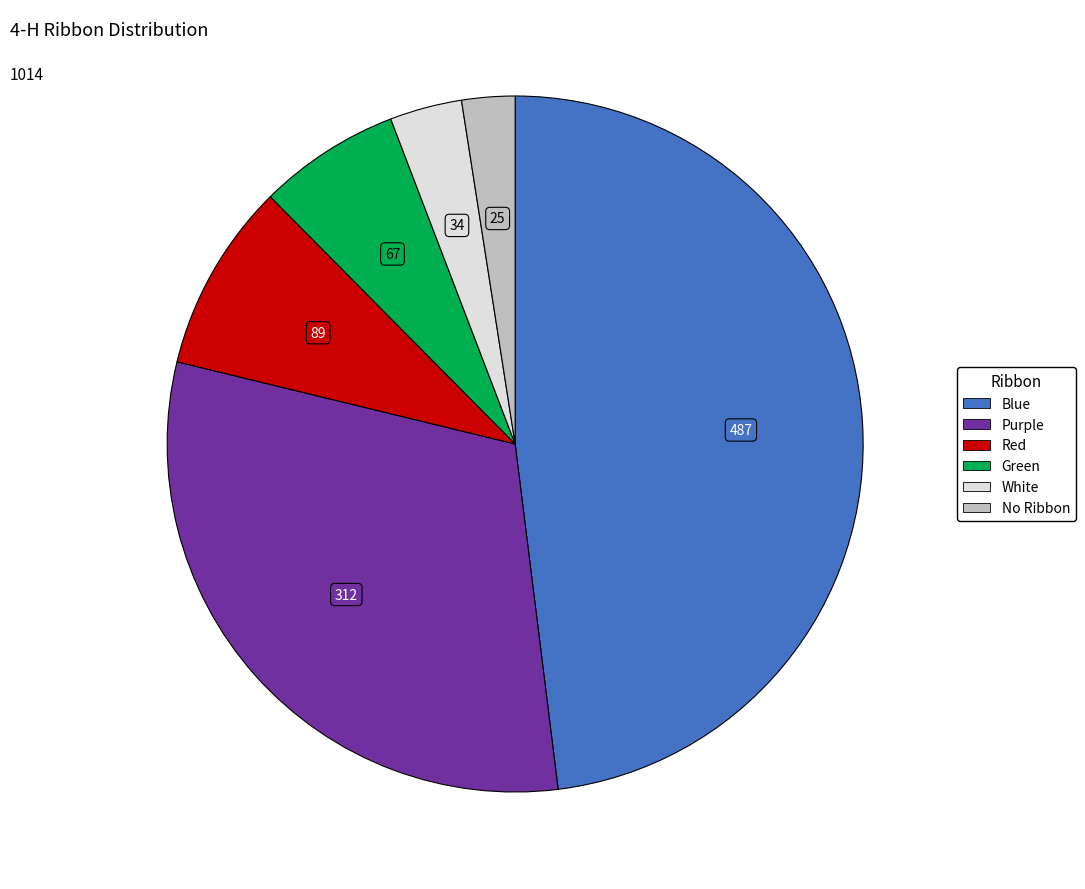

How many slices are in this pie chart?

6